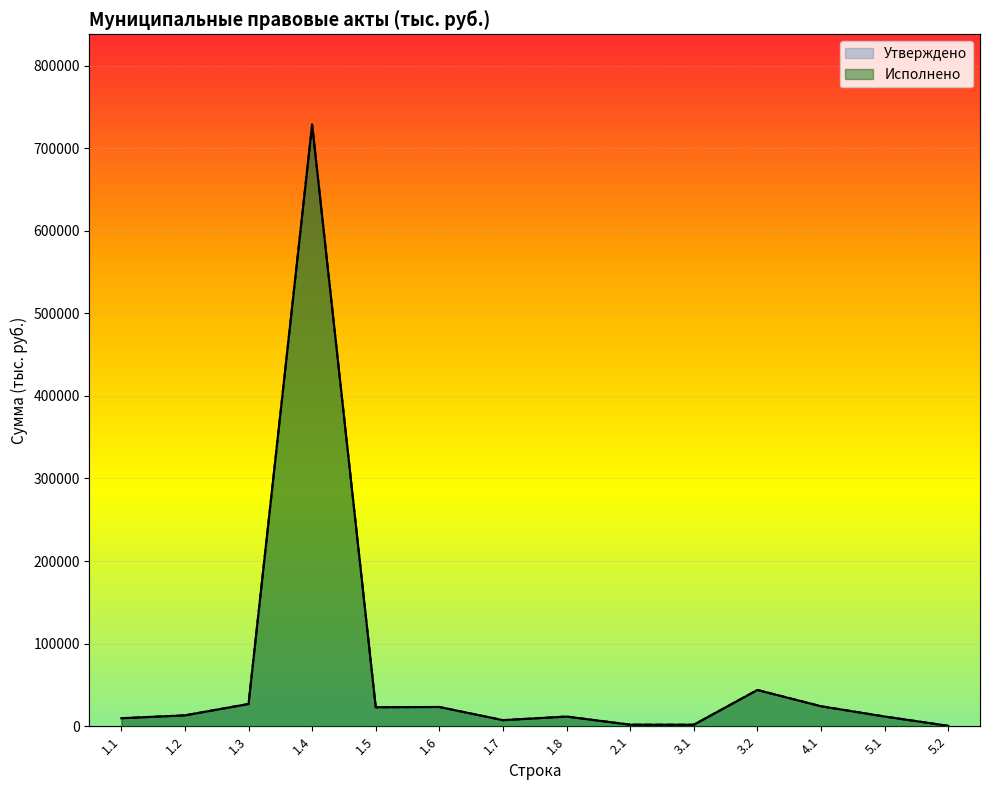

What is the total value across all series at 1.8?

23469.8